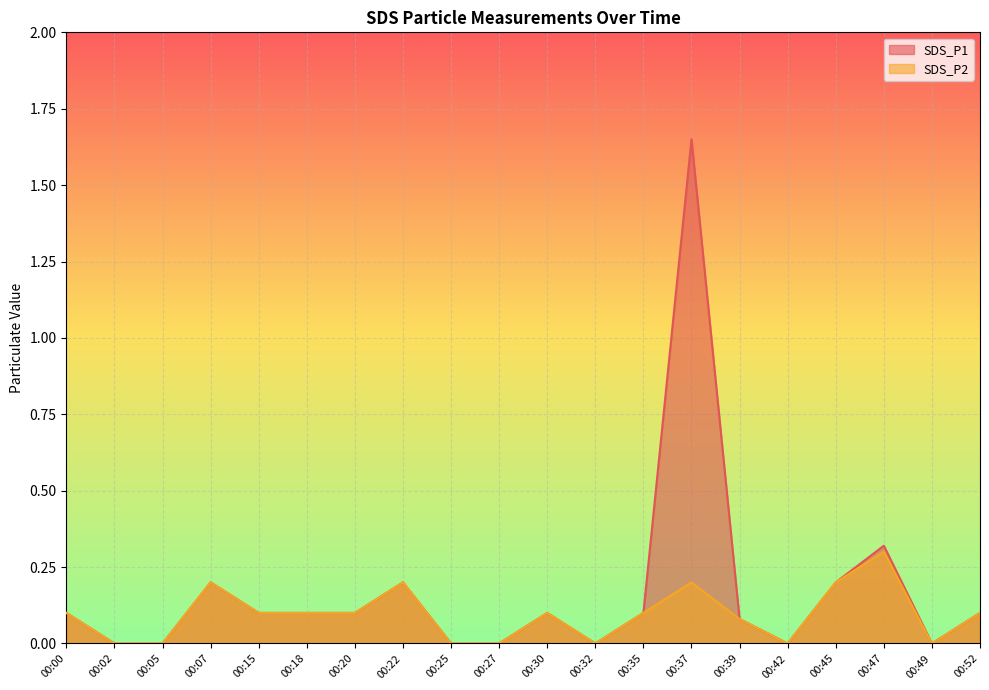

Rank the categories by SDS_P1 value from highest to lowest.

00:37, 00:47, 00:07, 00:22, 00:45, 00:00, 00:15, 00:18, 00:20, 00:30, 00:35, 00:52, 00:39, 00:02, 00:05, 00:25, 00:27, 00:32, 00:42, 00:49